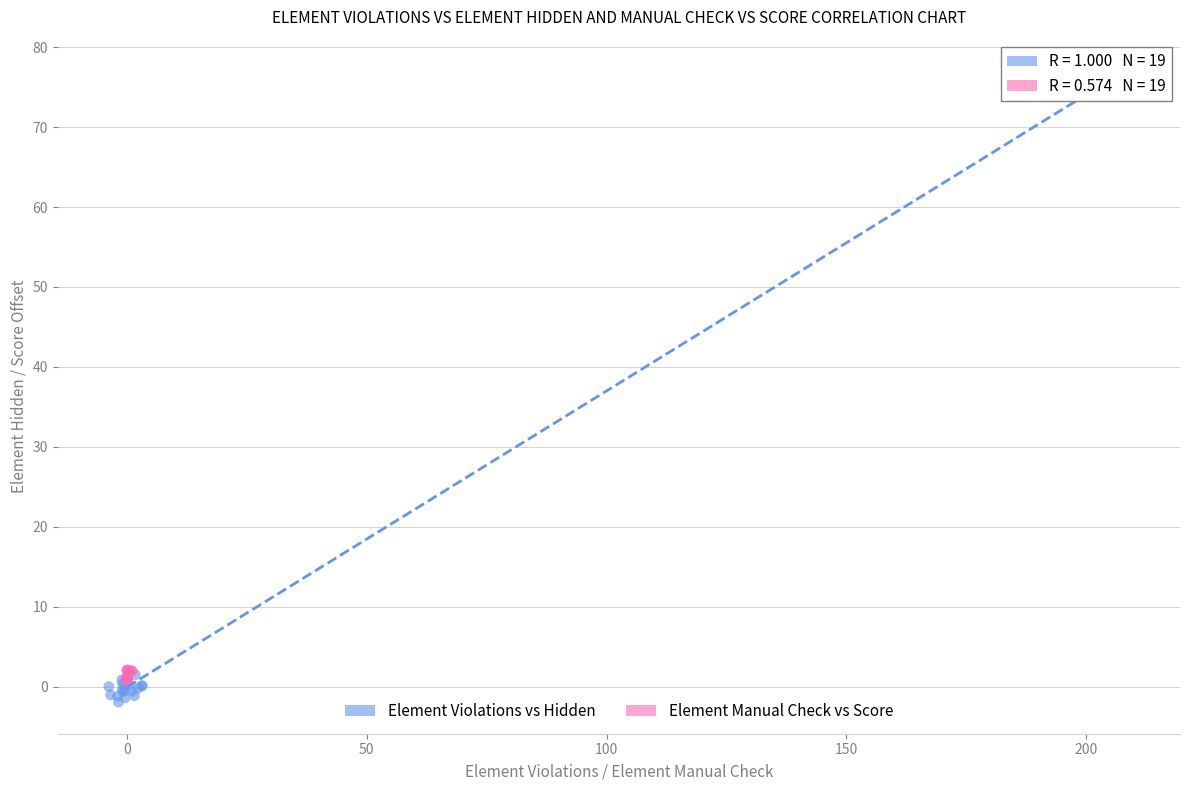

Which series has the largest Y range (max minus min)?

Element Violations vs Hidden